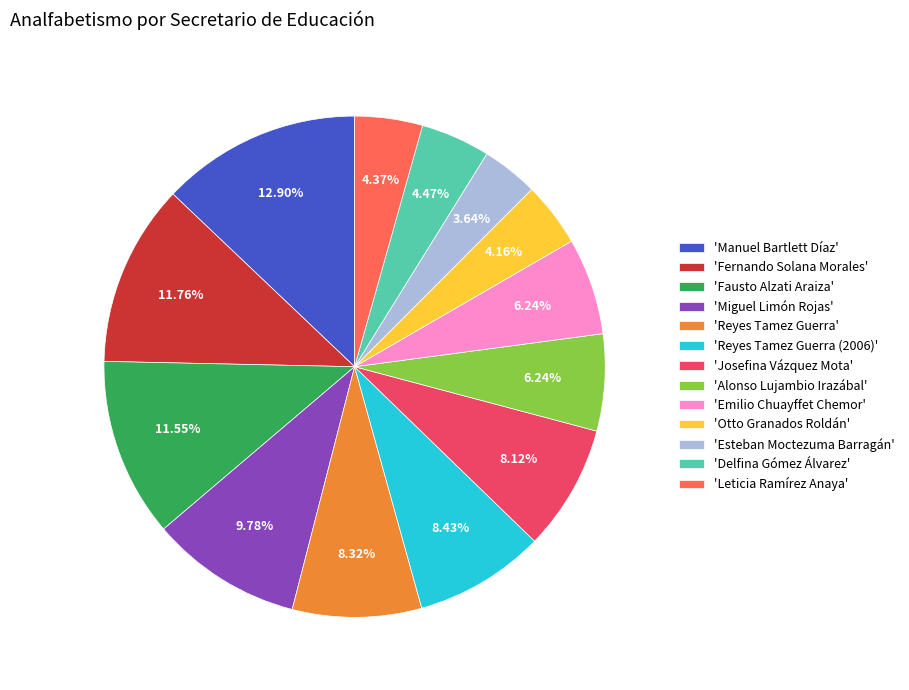

Between 'Fernando Solana Morales' and 'Reyes Tamez Guerra (2006)', which is larger?

'Fernando Solana Morales'